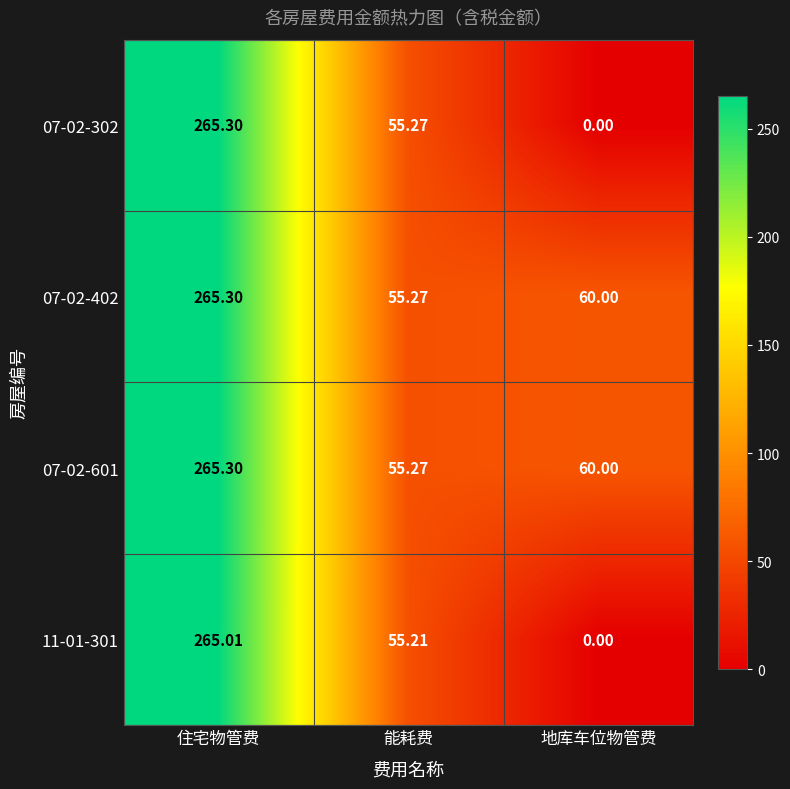

At which category does the chart reach its minimum across all series?

地库车位物管费